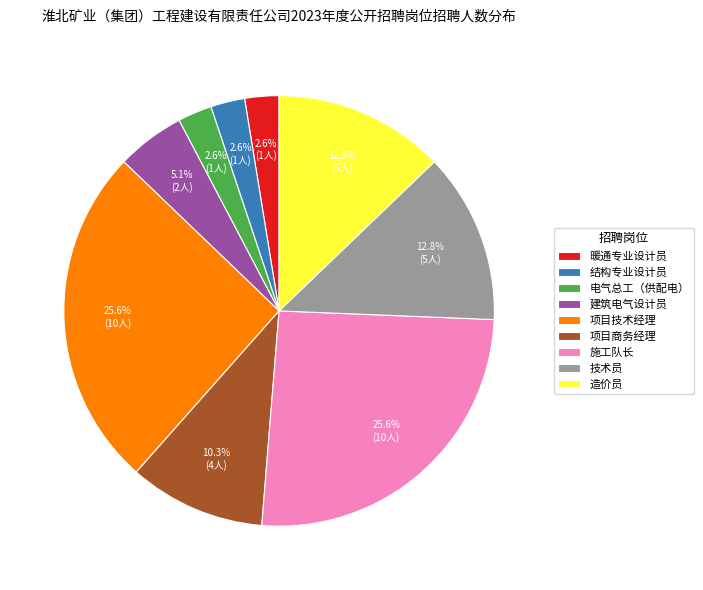

What percentage do 结构专业设计员 and 施工队长 together represent?

28.2%